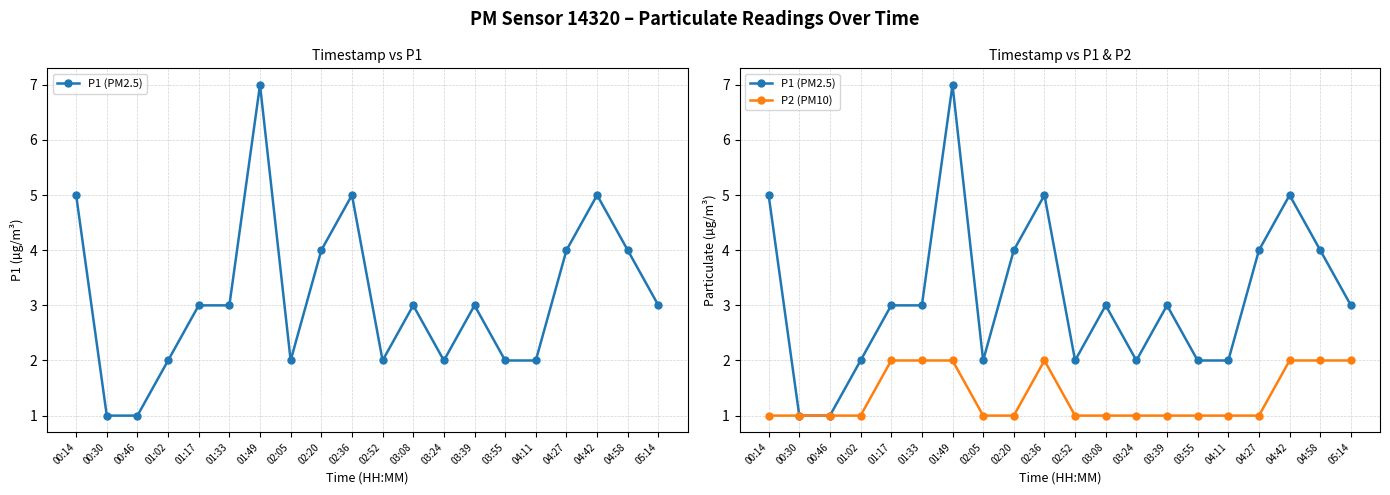

Which series has the largest range (max minus min)?

P1 (PM2.5)